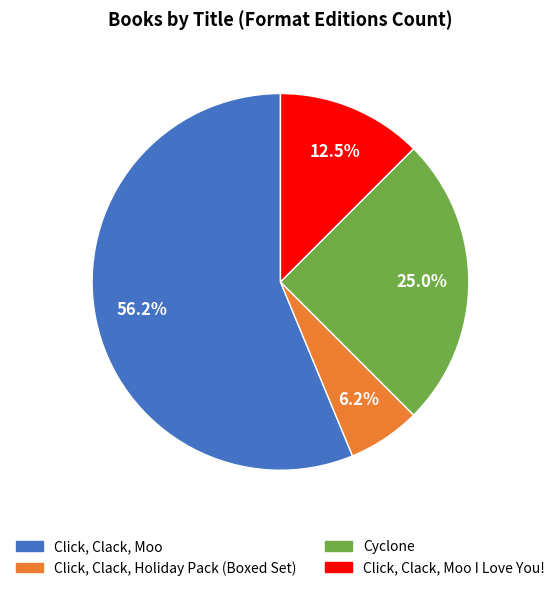

Approximately how many times larger is the value at Click, Clack, Holiday Pack (Boxed Set) compared to Click, Clack, Moo I Love You!?

0.5